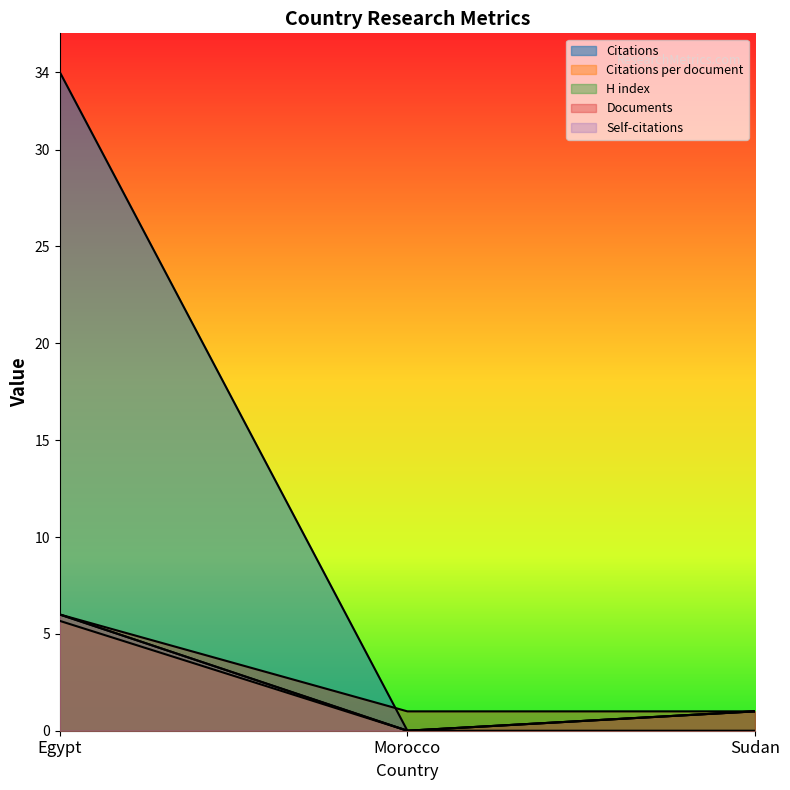

What are all the series names shown in the legend?

Citations, Citations per document, H index, Documents, Self-citations